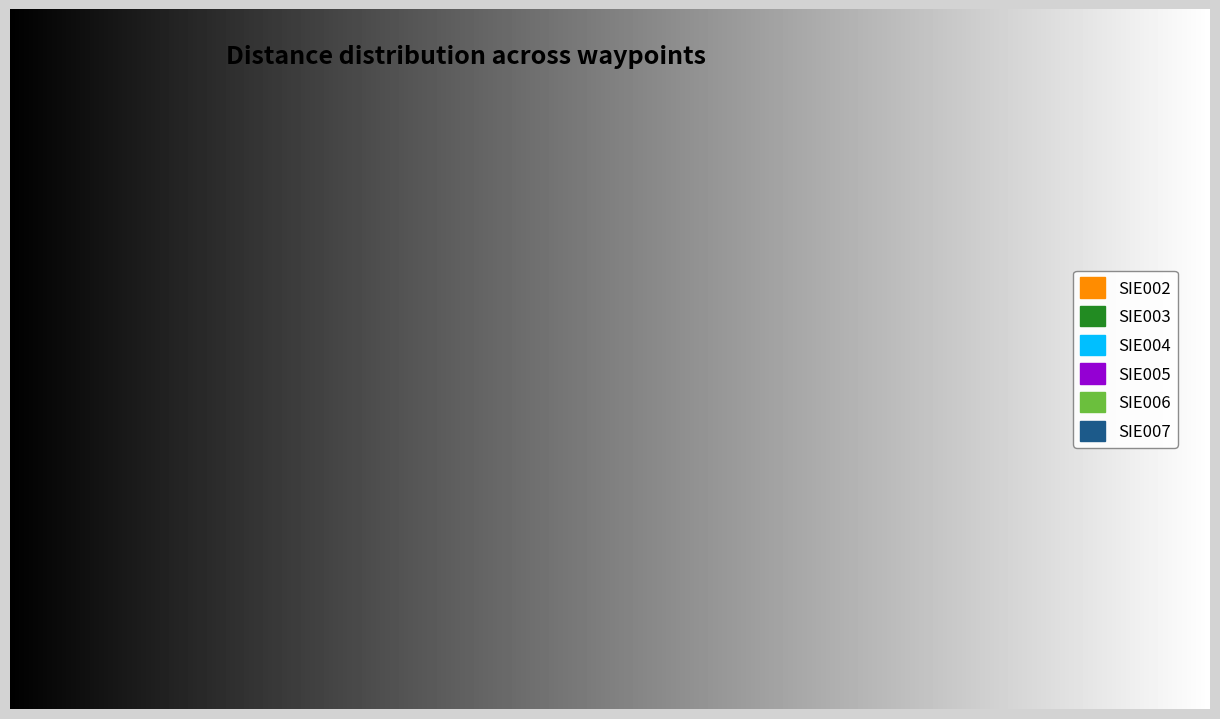

To the nearest percent, what percentage of the pie is SIE002?

10%